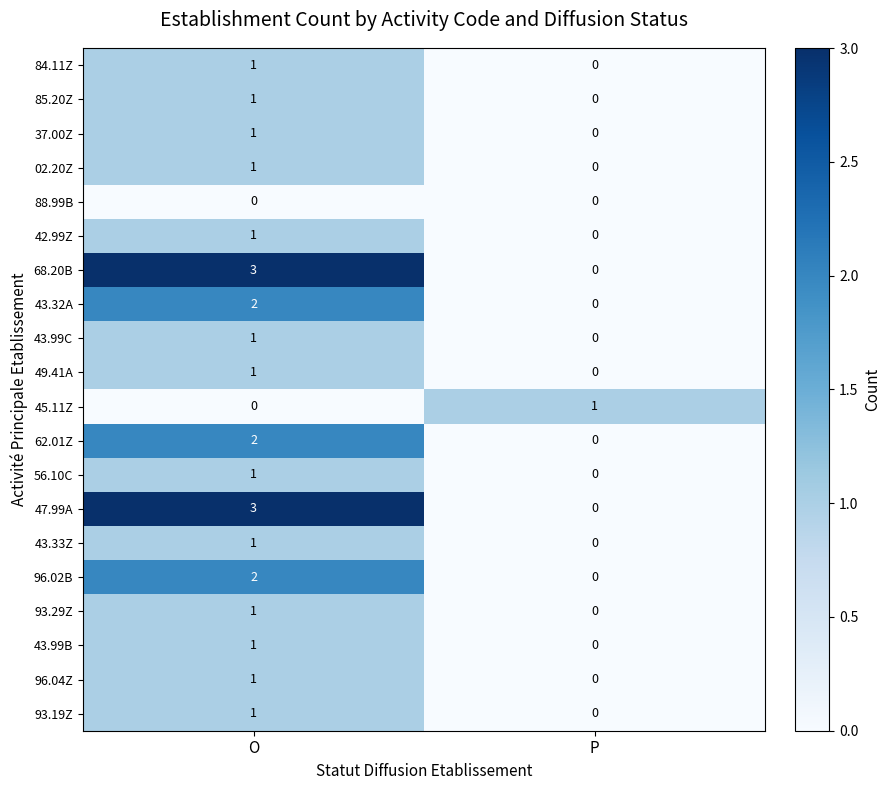

The 84.11Z series shows 0 at P. True or false?

True